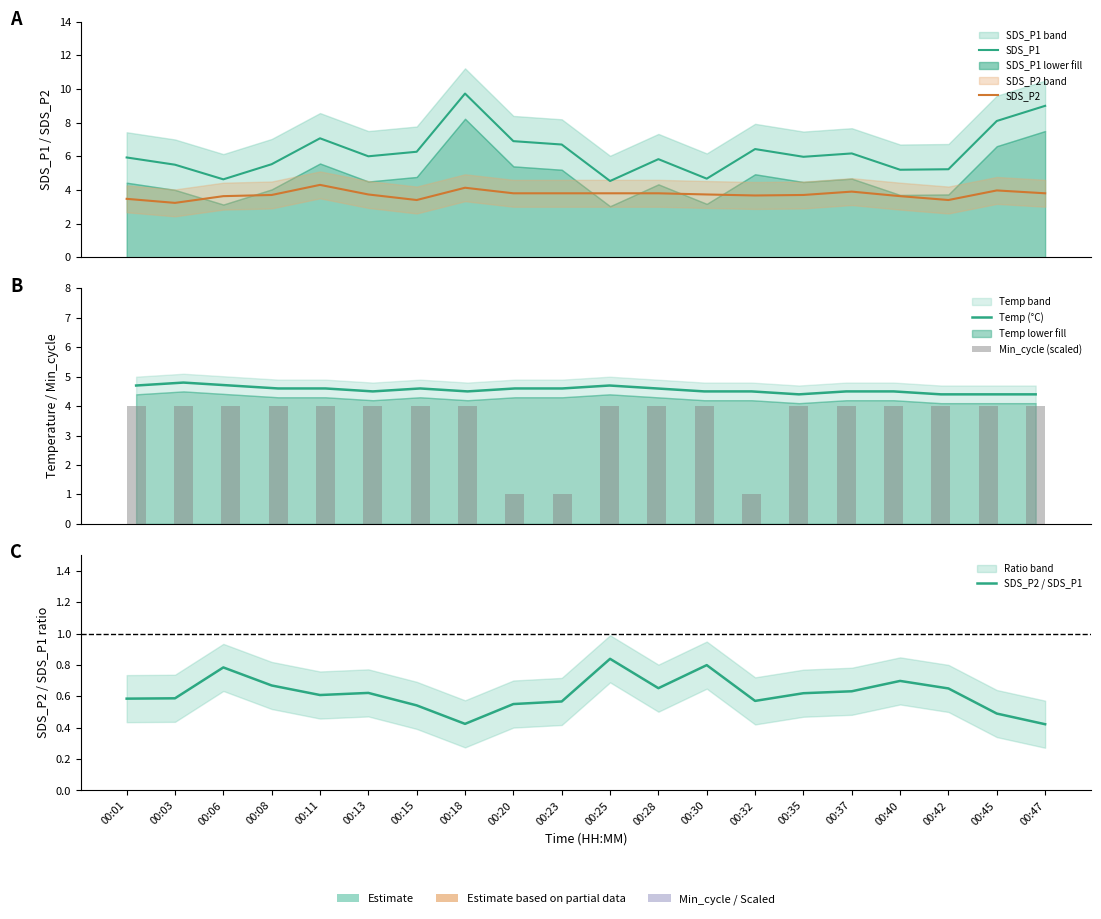

What is the total value across all series at 00:18?

22.8